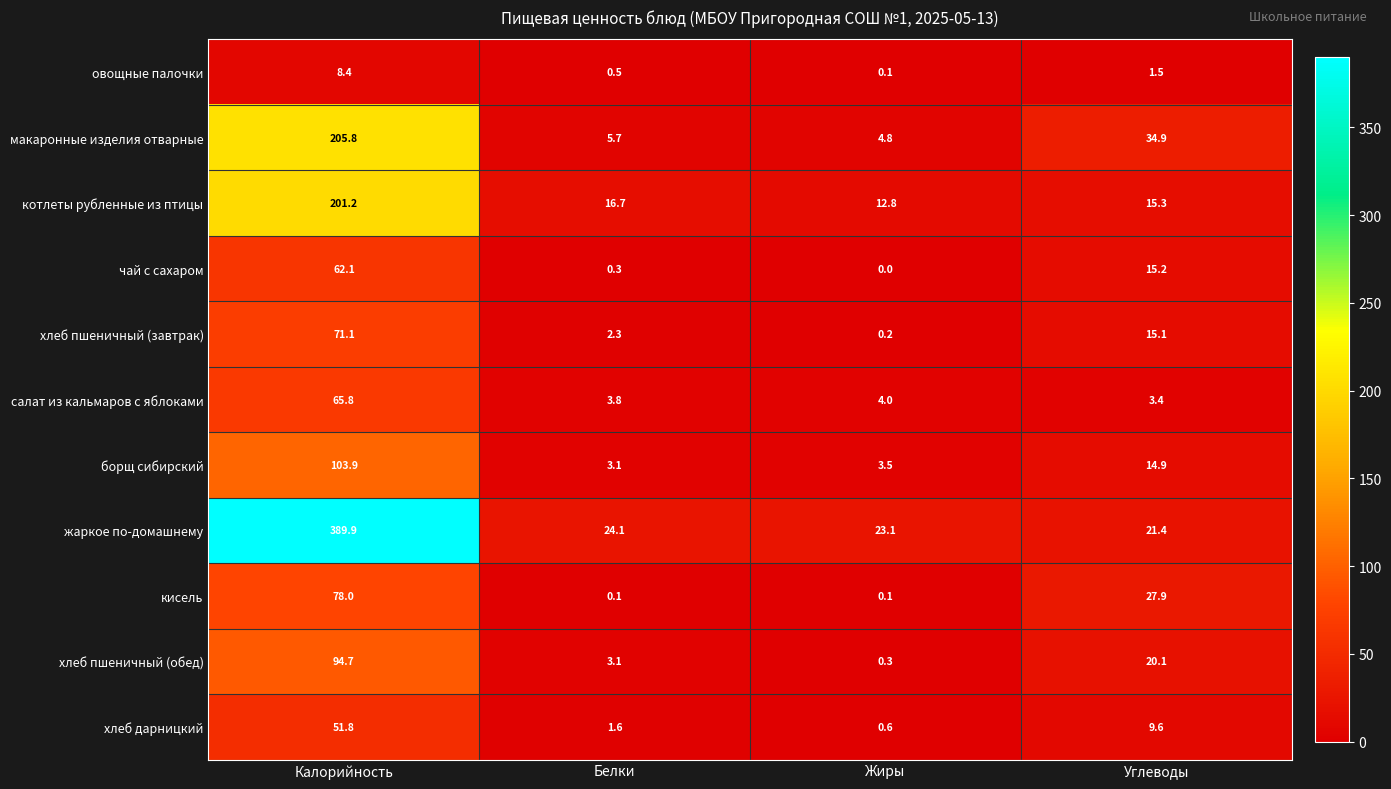

What is the sum of the салат из кальмаров с яблоками values at Калорийность and Углеводы?

69.2